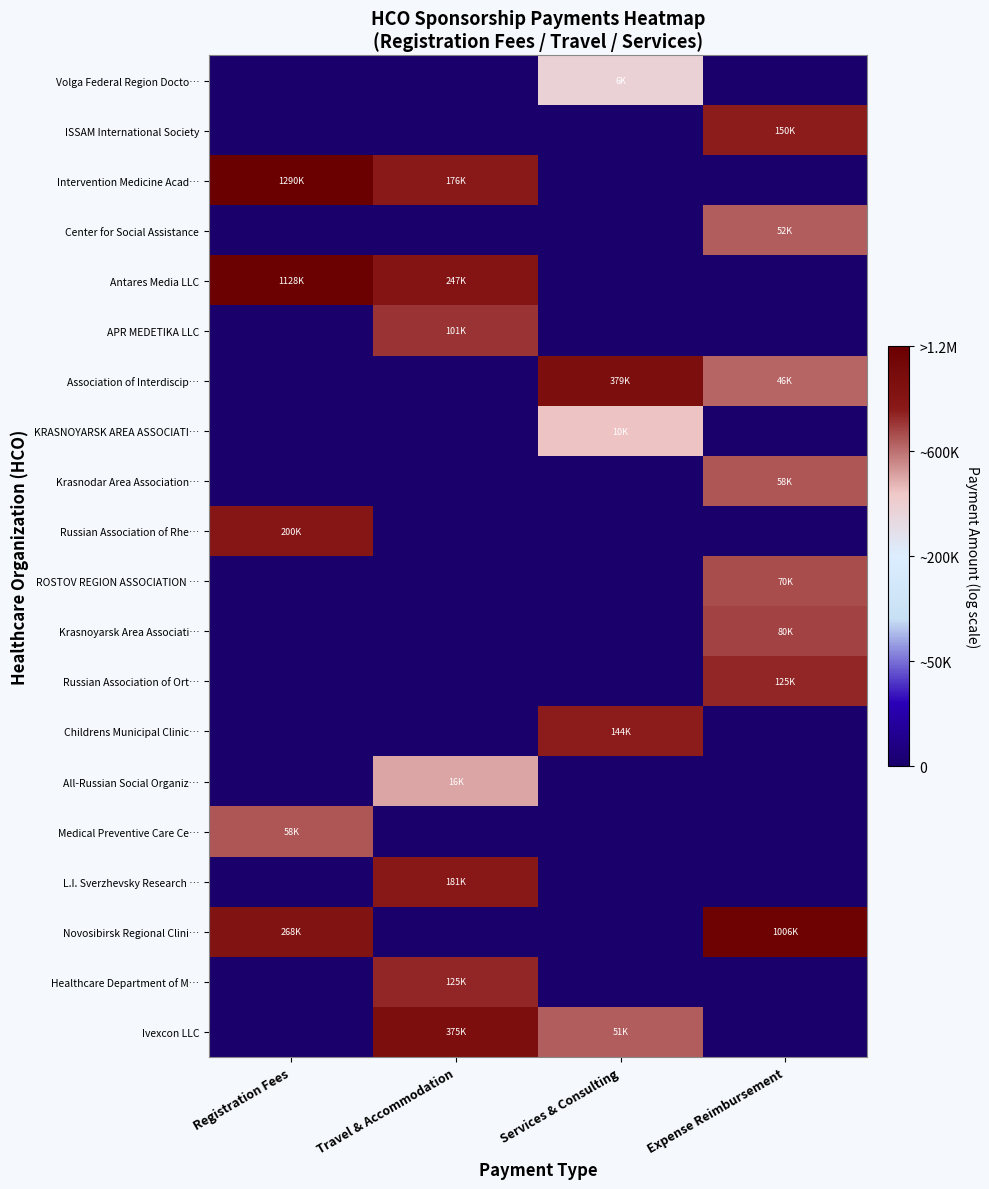

Reading left to right, extract all data points from this chart.

Volga Federal Region Docto…: Registration Fees=0.0	Travel & Accommodation=0.0	Services & Consulting=0.6	Expense Reimbursement=0.0
ISSAM International Society: Registration Fees=0.0	Travel & Accommodation=0.0	Services & Consulting=0.0	Expense Reimbursement=0.8
Intervention Medicine Acad…: Registration Fees=1.0	Travel & Accommodation=0.9	Services & Consulting=0.0	Expense Reimbursement=0.0
Center for Social Assistance: Registration Fees=0.0	Travel & Accommodation=0.0	Services & Consulting=0.0	Expense Reimbursement=0.8
Antares Media LLC: Registration Fees=1.0	Travel & Accommodation=0.9	Services & Consulting=0.0	Expense Reimbursement=0.0
APR MEDETIKA LLC: Registration Fees=0.0	Travel & Accommodation=0.8	Services & Consulting=0.0	Expense Reimbursement=0.0
Association of Interdiscip…: Registration Fees=0.0	Travel & Accommodation=0.0	Services & Consulting=0.9	Expense Reimbursement=0.8
KRASNOYARSK AREA ASSOCIATI…: Registration Fees=0.0	Travel & Accommodation=0.0	Services & Consulting=0.7	Expense Reimbursement=0.0
Krasnodar Area Association…: Registration Fees=0.0	Travel & Accommodation=0.0	Services & Consulting=0.0	Expense Reimbursement=0.8
Russian Association of Rhe…: Registration Fees=0.9	Travel & Accommodation=0.0	Services & Consulting=0.0	Expense Reimbursement=0.0
ROSTOV REGION ASSOCIATION …: Registration Fees=0.0	Travel & Accommodation=0.0	Services & Consulting=0.0	Expense Reimbursement=0.8
Krasnoyarsk Area Associati…: Registration Fees=0.0	Travel & Accommodation=0.0	Services & Consulting=0.0	Expense Reimbursement=0.8
Russian Association of Ort…: Registration Fees=0.0	Travel & Accommodation=0.0	Services & Consulting=0.0	Expense Reimbursement=0.8
Childrens Municipal Clinic…: Registration Fees=0.0	Travel & Accommodation=0.0	Services & Consulting=0.8	Expense Reimbursement=0.0
All-Russian Social Organiz…: Registration Fees=0.0	Travel & Accommodation=0.7	Services & Consulting=0.0	Expense Reimbursement=0.0
Medical Preventive Care Ce…: Registration Fees=0.8	Travel & Accommodation=0.0	Services & Consulting=0.0	Expense Reimbursement=0.0
L.I. Sverzhevsky Research …: Registration Fees=0.0	Travel & Accommodation=0.9	Services & Consulting=0.0	Expense Reimbursement=0.0
Novosibirsk Regional Clini…: Registration Fees=0.9	Travel & Accommodation=0.0	Services & Consulting=0.0	Expense Reimbursement=1.0
Healthcare Department of M…: Registration Fees=0.0	Travel & Accommodation=0.8	Services & Consulting=0.0	Expense Reimbursement=0.0
Ivexcon LLC: Registration Fees=0.0	Travel & Accommodation=0.9	Services & Consulting=0.8	Expense Reimbursement=0.0